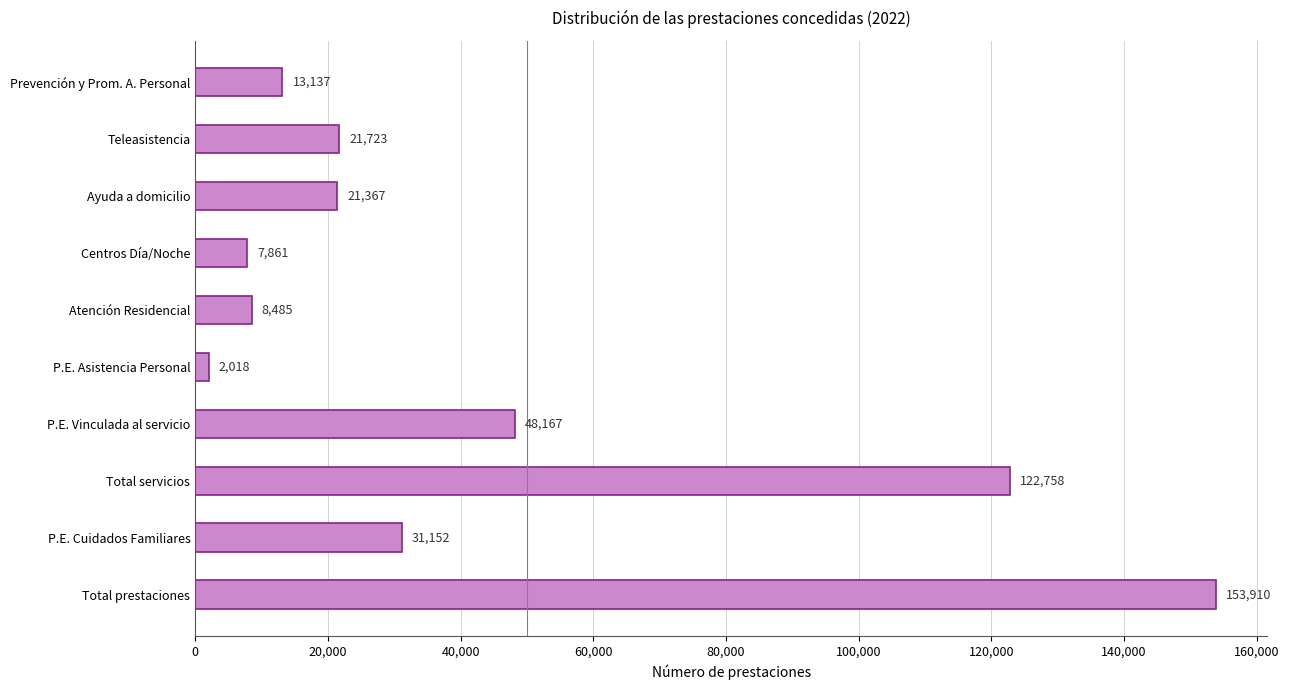

Reading bottom to top, list all the values displayed in this chart.

153910	31152	122758	48167	2018	8485	7861	21367	21723	13137